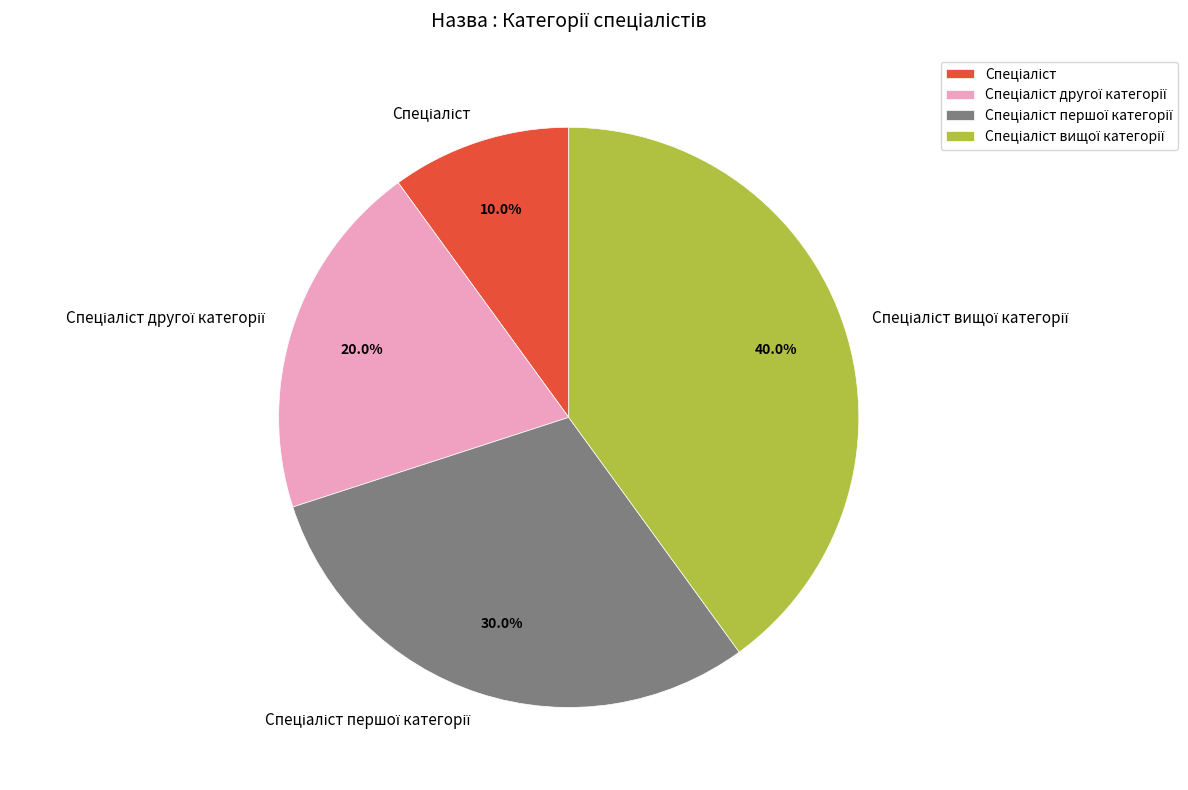

How many slices are in this pie chart?

4